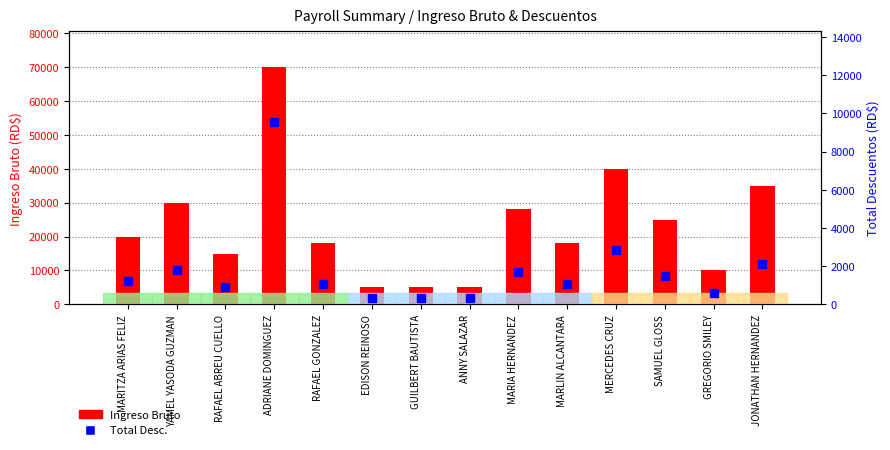

What are all the series names shown in the legend?

Ingreso Bruto, Total Desc.